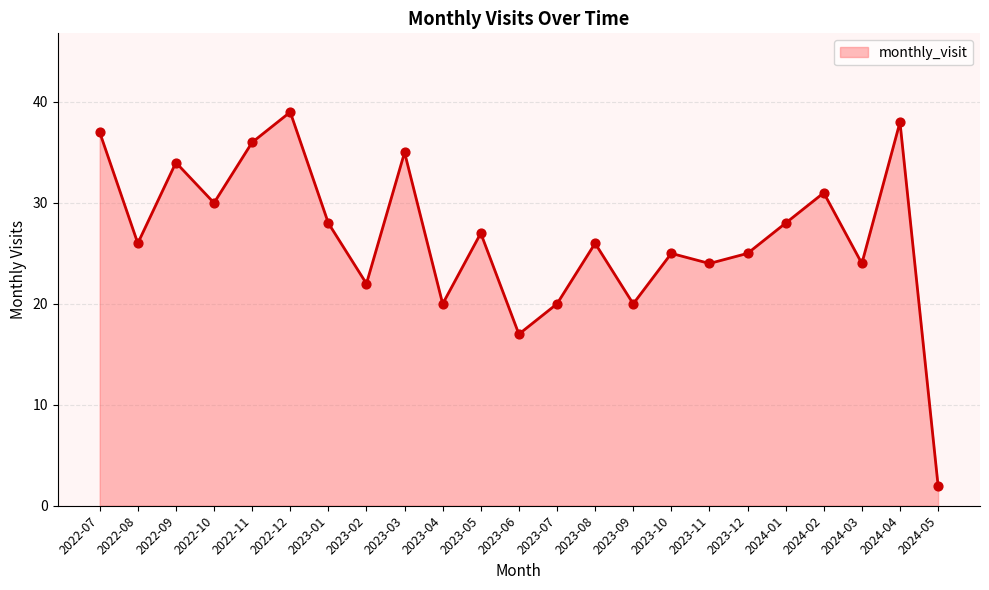

Which has a higher value, 2023-12 or 2024-02?

2024-02